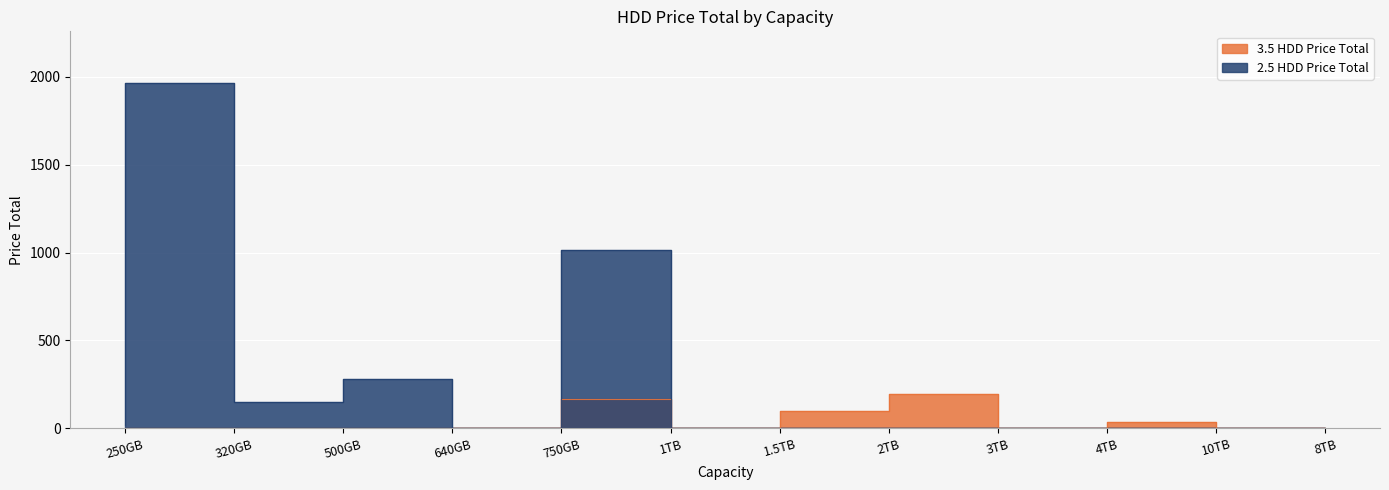

At which category is the sum across all series the highest?

320GB